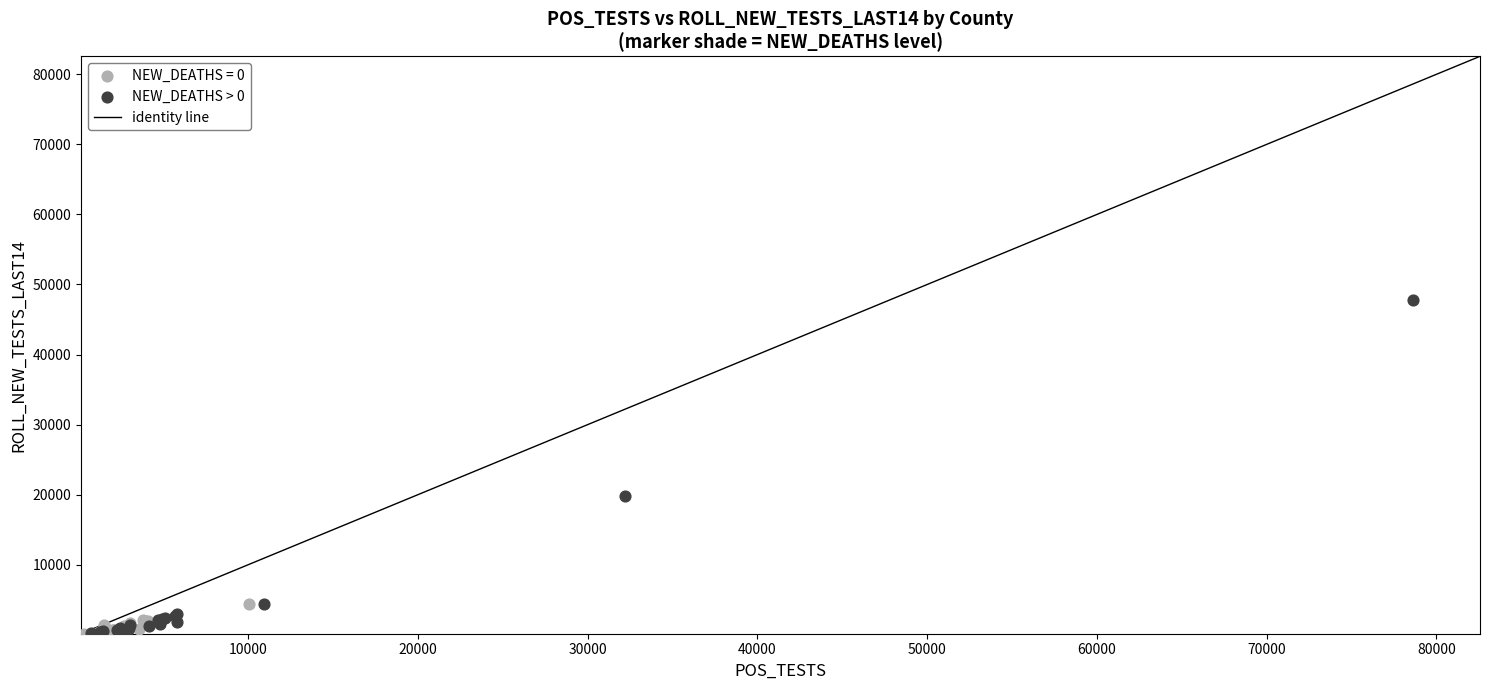

Which series has the widest spread of Y values?

NEW_DEATHS > 0